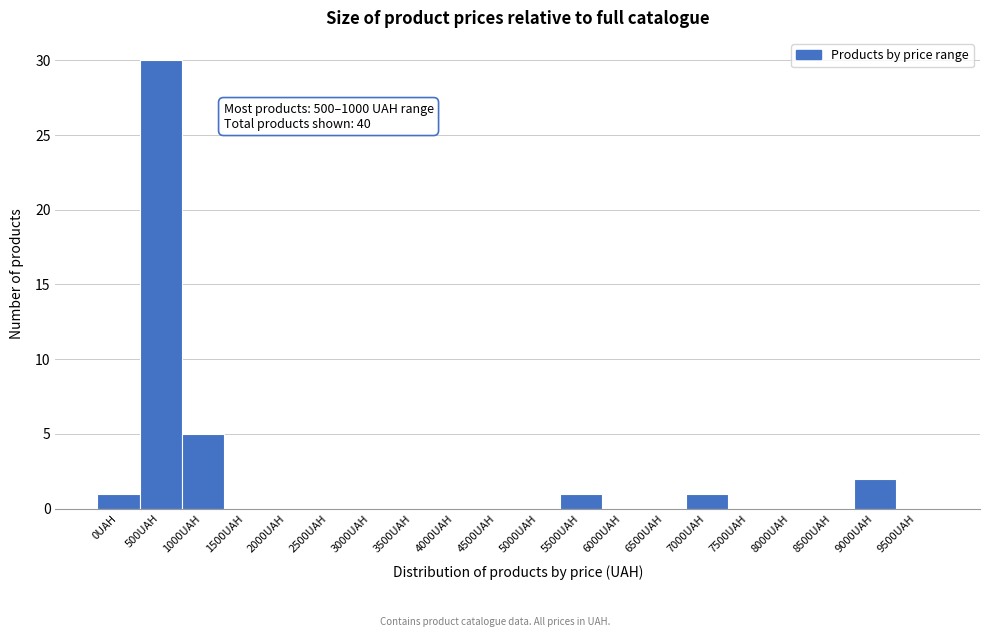

Reading right to left, what are all the values shown in this chart?

9500UAH=0	9000UAH=2	8500UAH=0	8000UAH=0	7500UAH=0	7000UAH=1	6500UAH=0	6000UAH=0	5500UAH=1	5000UAH=0	4500UAH=0	4000UAH=0	3500UAH=0	3000UAH=0	2500UAH=0	2000UAH=0	1500UAH=0	1000UAH=5	500UAH=30	0UAH=1